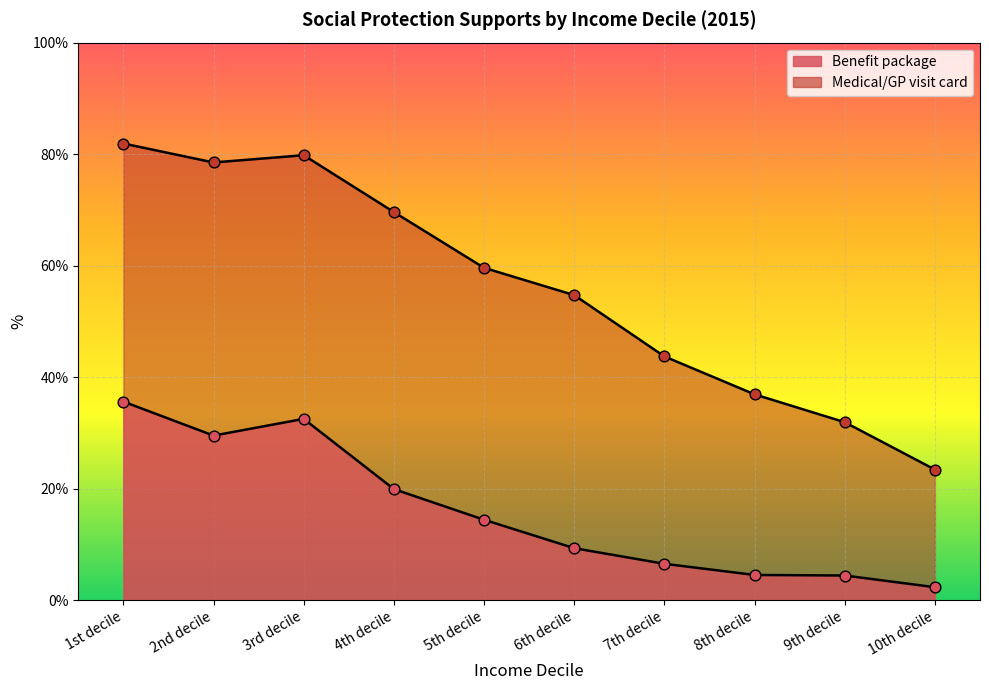

What is the total value across all series at 8th decile?

41.4